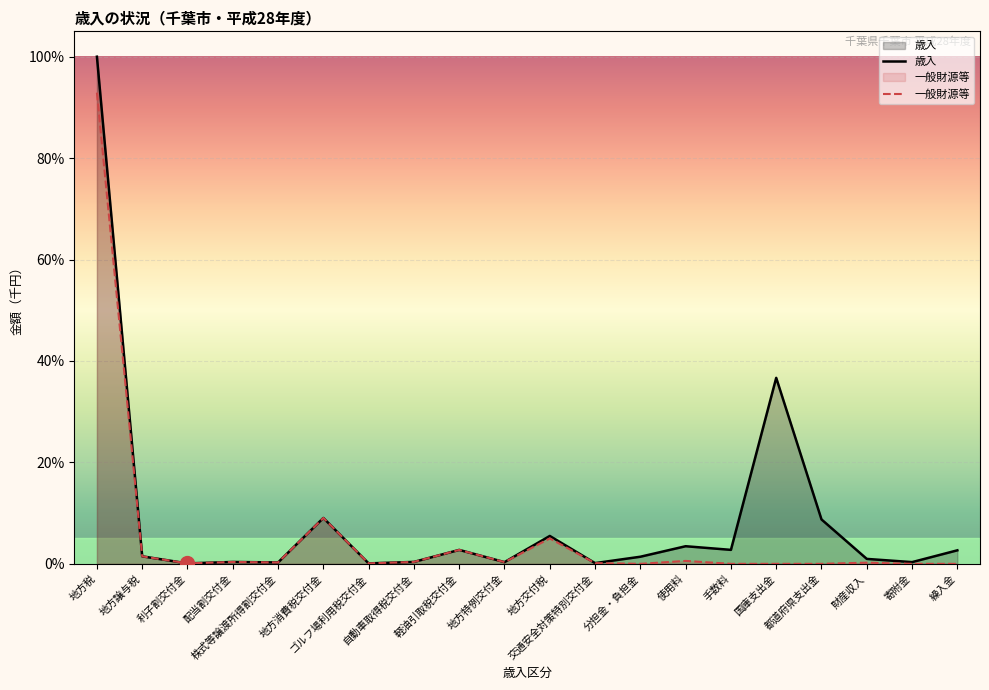

Which series has the largest total across all categories?

歳入